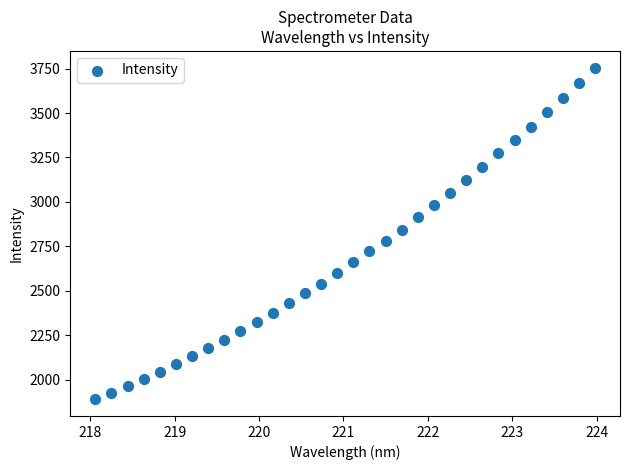

What is the range of X values (max minus min)?

5.9